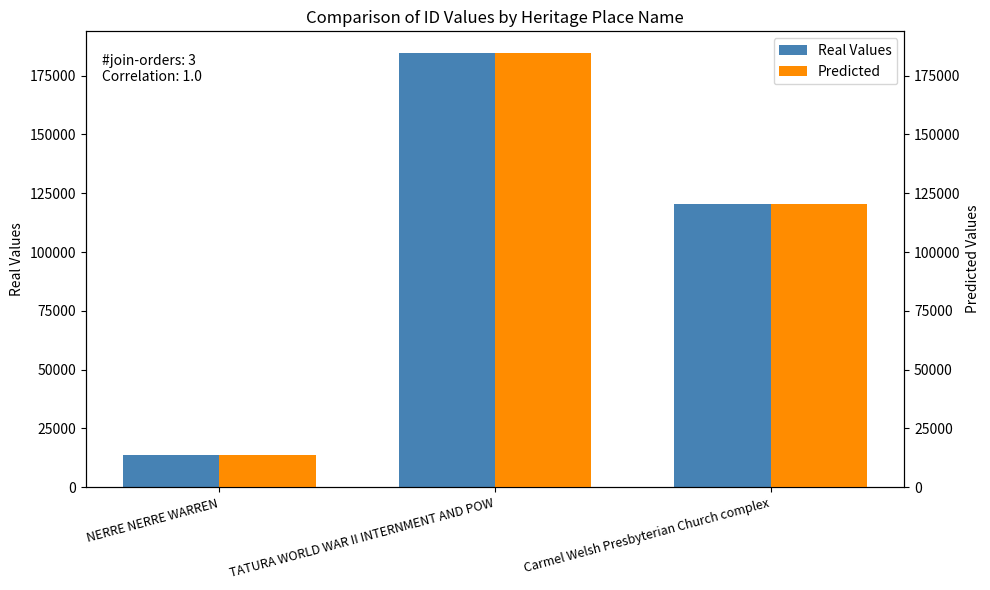

What position from the right is NERRE NERRE WARREN?

3